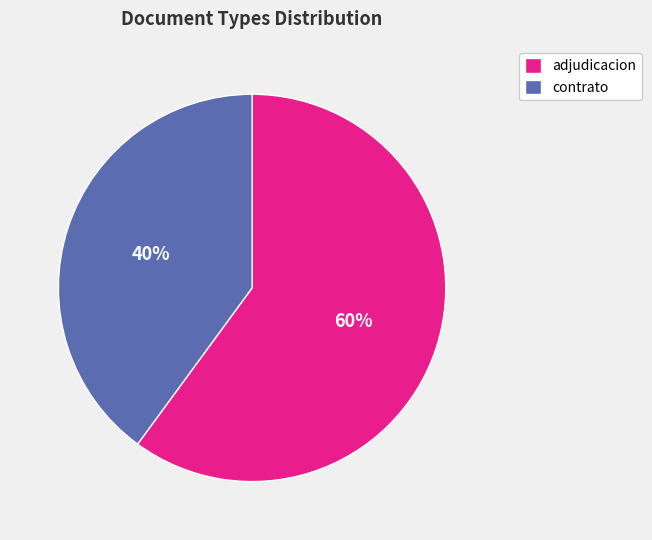

Do contrato and adjudicacion together represent more than half of the pie?

Yes